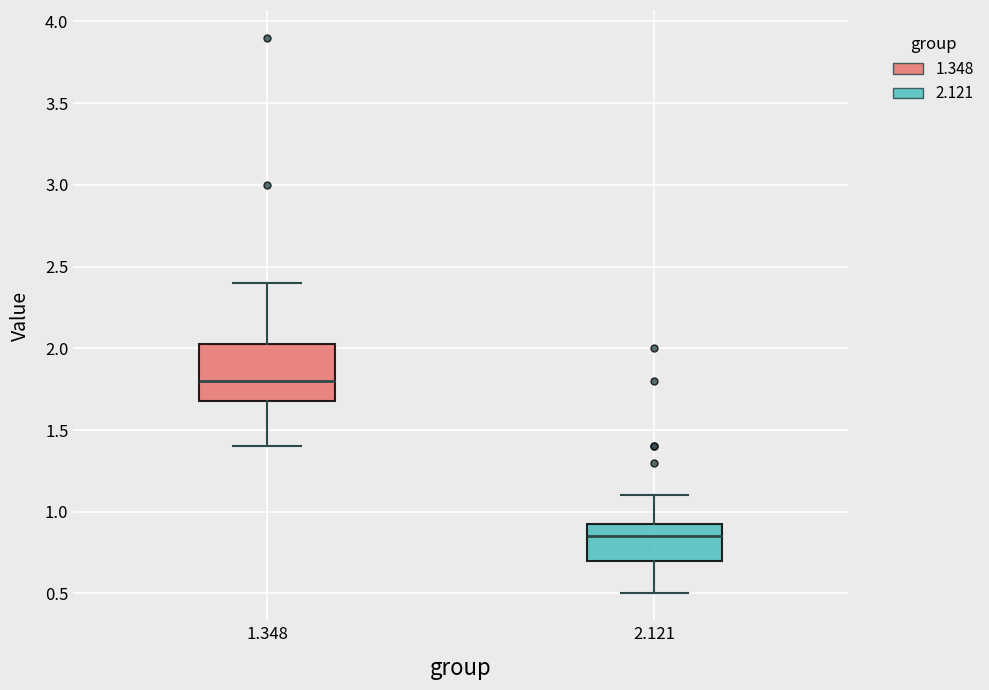

Which box has the lowest median line?

2.121